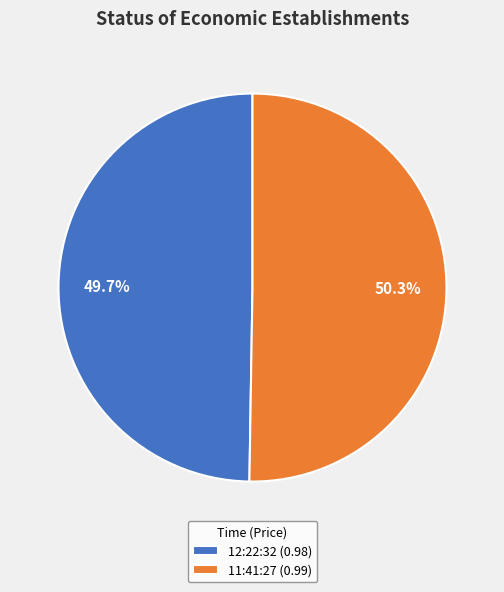

To the nearest percent, what portion does 12:22:32 represent?

50%